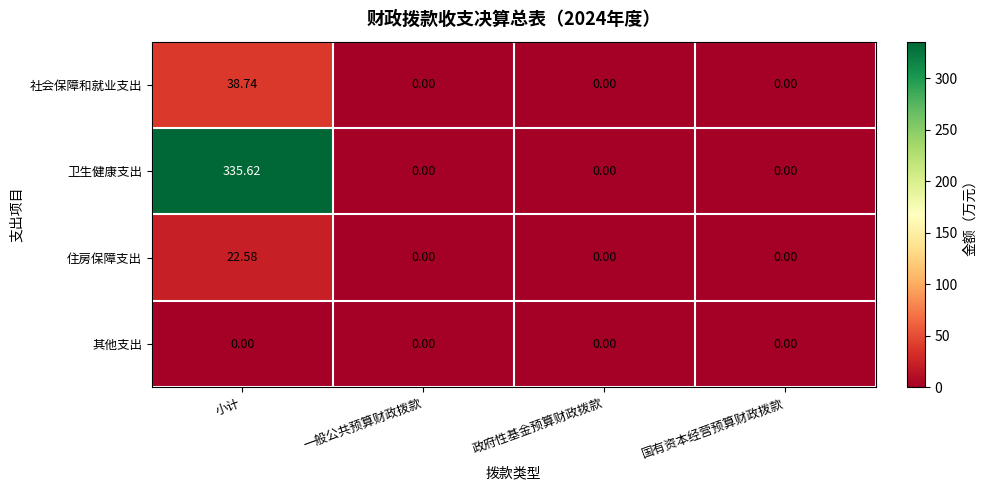

At which category is the sum across all series the highest?

小计